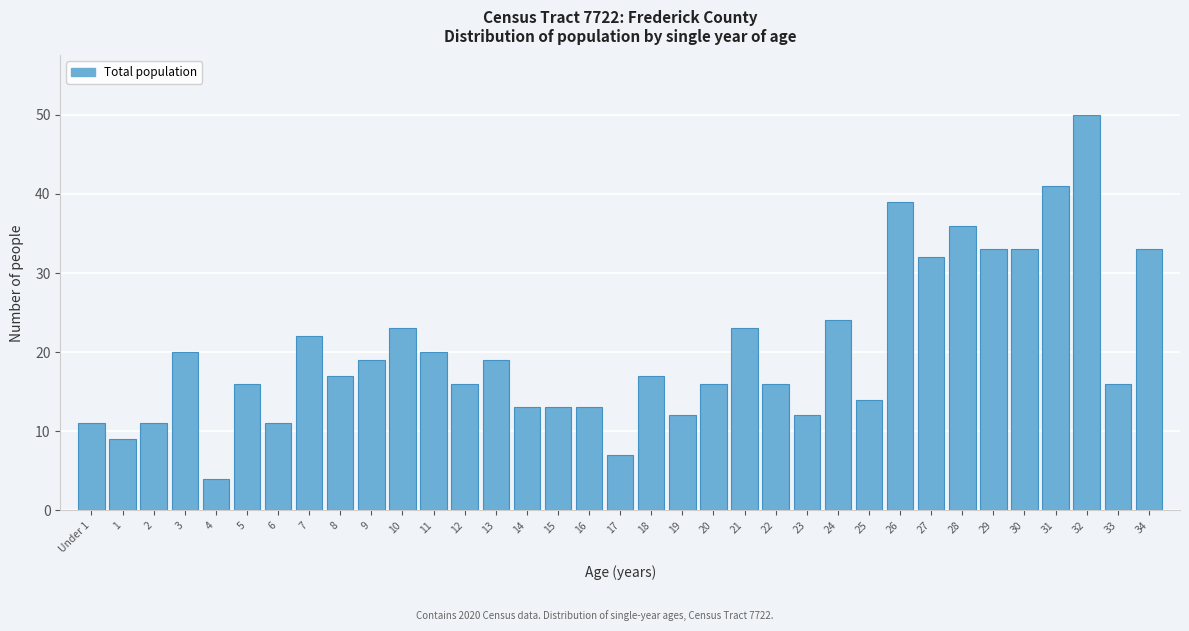

What is the difference between the maximum and minimum values?

46